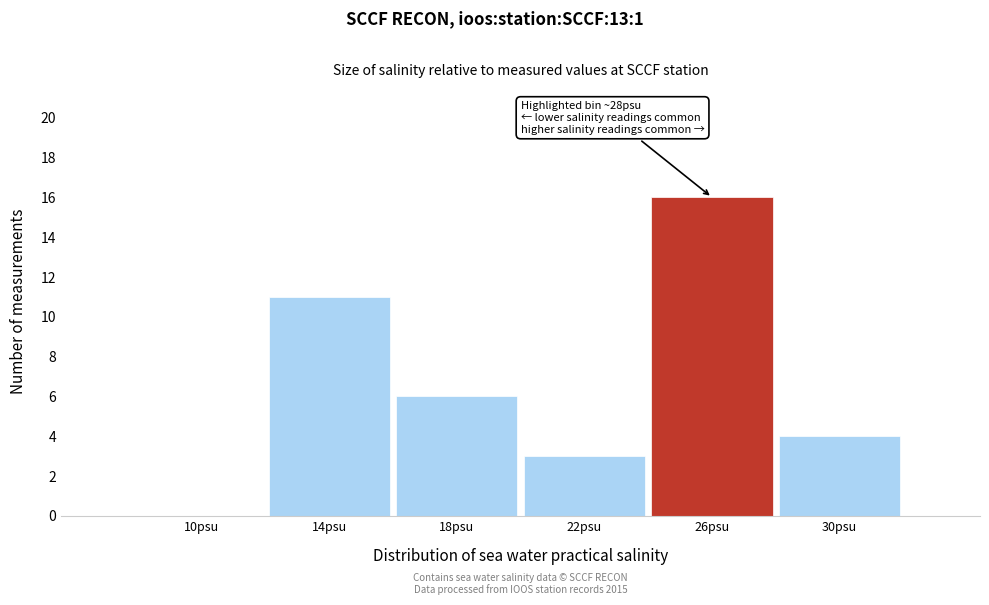

Reading left to right, transcribe all the data shown in this chart.

10psu=0	14psu=11	18psu=6	22psu=3	26psu=16	30psu=4